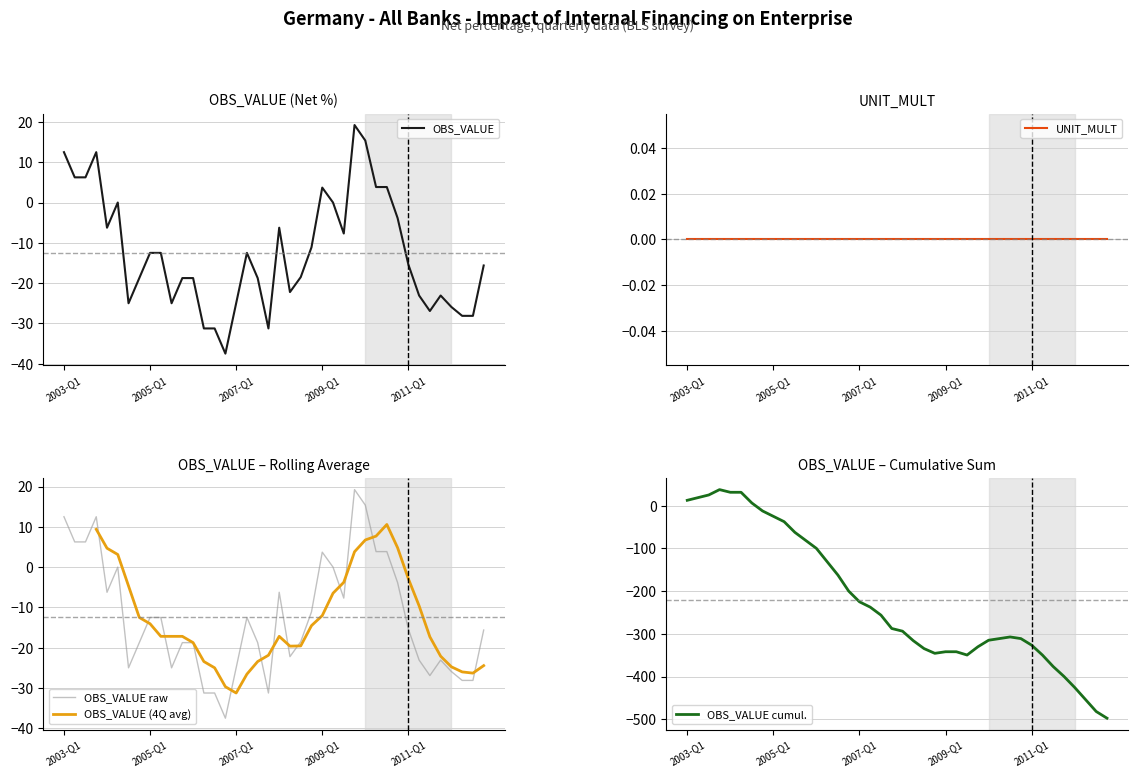

List the labels in order of value, largest first.

2009-Q4, 2010-Q1, 2003-Q1, 2003-Q4, 2003-Q2, 2003-Q3, 2010-Q2, 2010-Q3, 2009-Q1, 2004-Q2, 2009-Q2, 2010-Q4, 2004-Q1, 2008-Q1, 2009-Q3, 2008-Q4, 2005-Q1, 2005-Q2, 2007-Q2, 2011-Q1, 2012-Q4, 2008-Q3, 2004-Q4, 2005-Q4, 2006-Q1, 2007-Q3, 2008-Q2, 2011-Q2, 2011-Q4, 2004-Q3, 2005-Q3, 2007-Q1, 2012-Q1, 2011-Q3, 2012-Q2, 2012-Q3, 2006-Q2, 2006-Q3, 2007-Q4, 2006-Q4